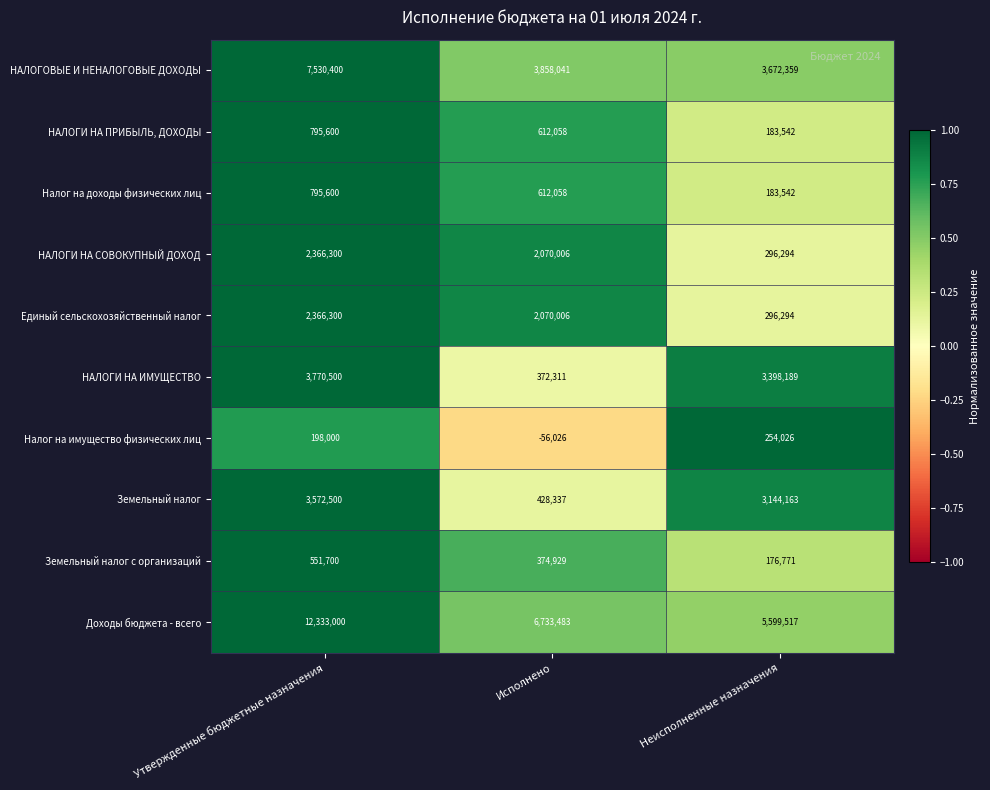

Which label corresponds to the largest value in the chart?

Утвержденные бюджетные назначения